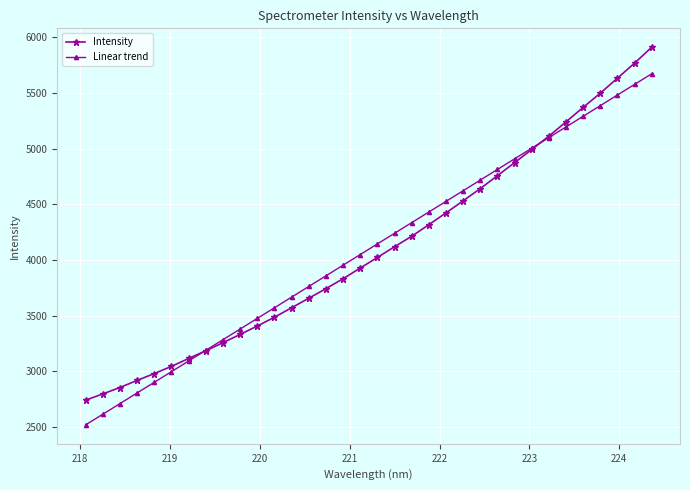

True or false: Linear trend has more than 0 points higher than both neighbors.

False